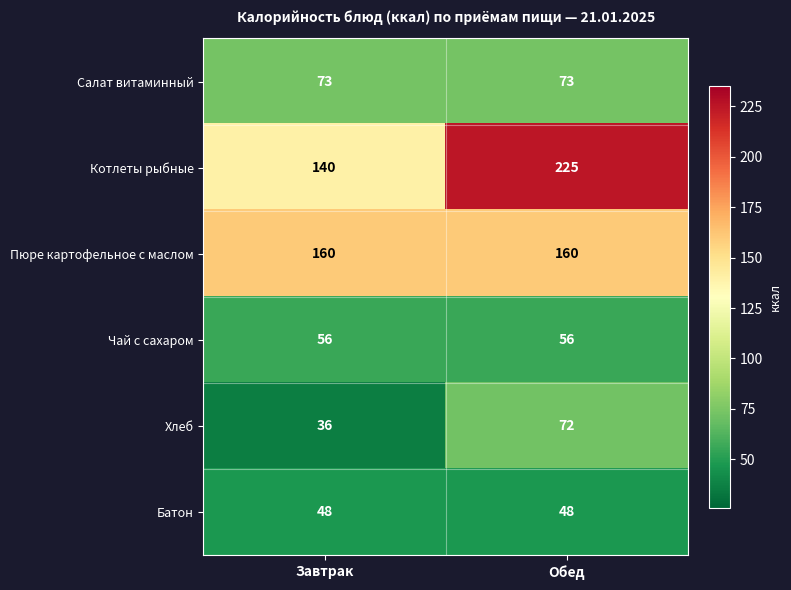

Rank the series at Завтрак from highest to lowest value.

Пюре картофельное с маслом, Котлеты рыбные, Салат витаминный, Чай с сахаром, Батон, Хлеб